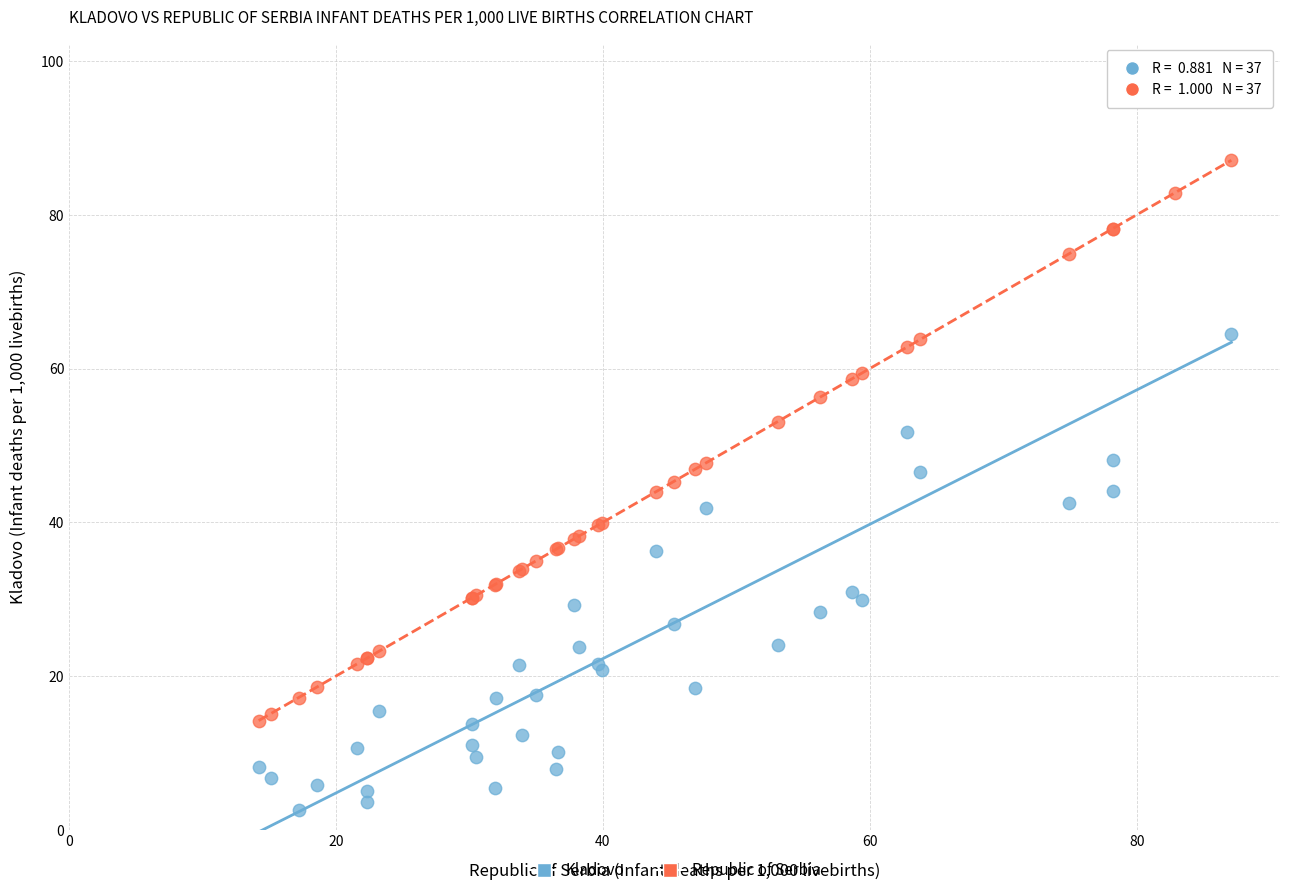

Which series contains the highest Y value?

Kladovo